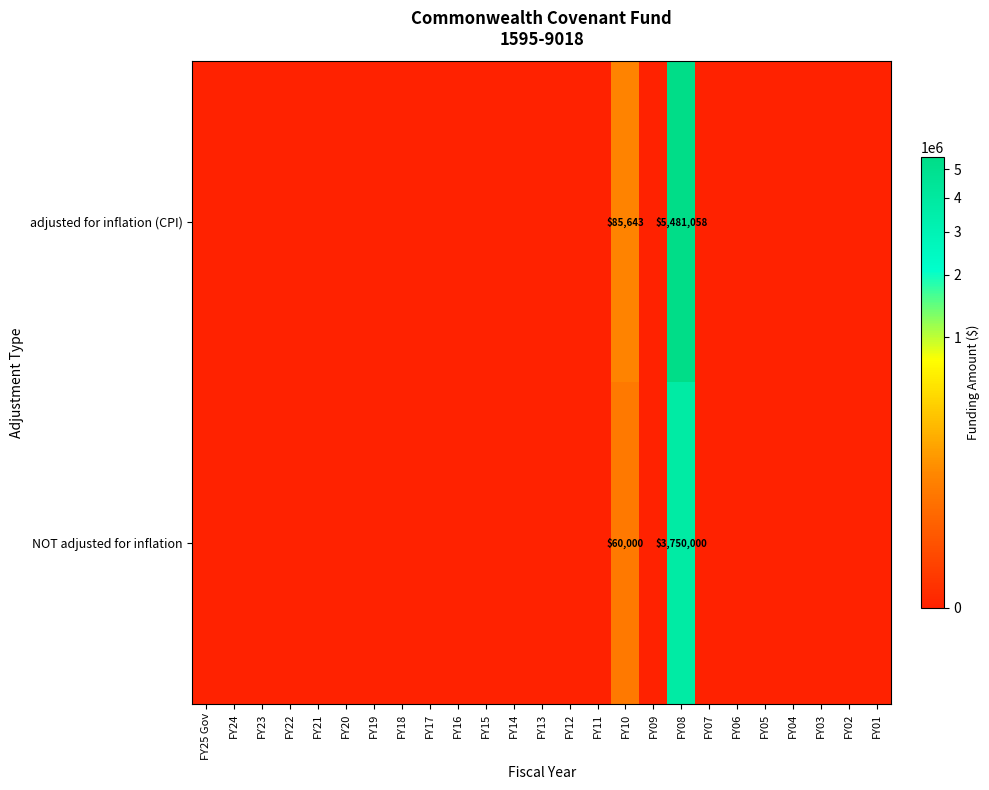

The value of row_1 at FY16 is 2397832. True or false?

False